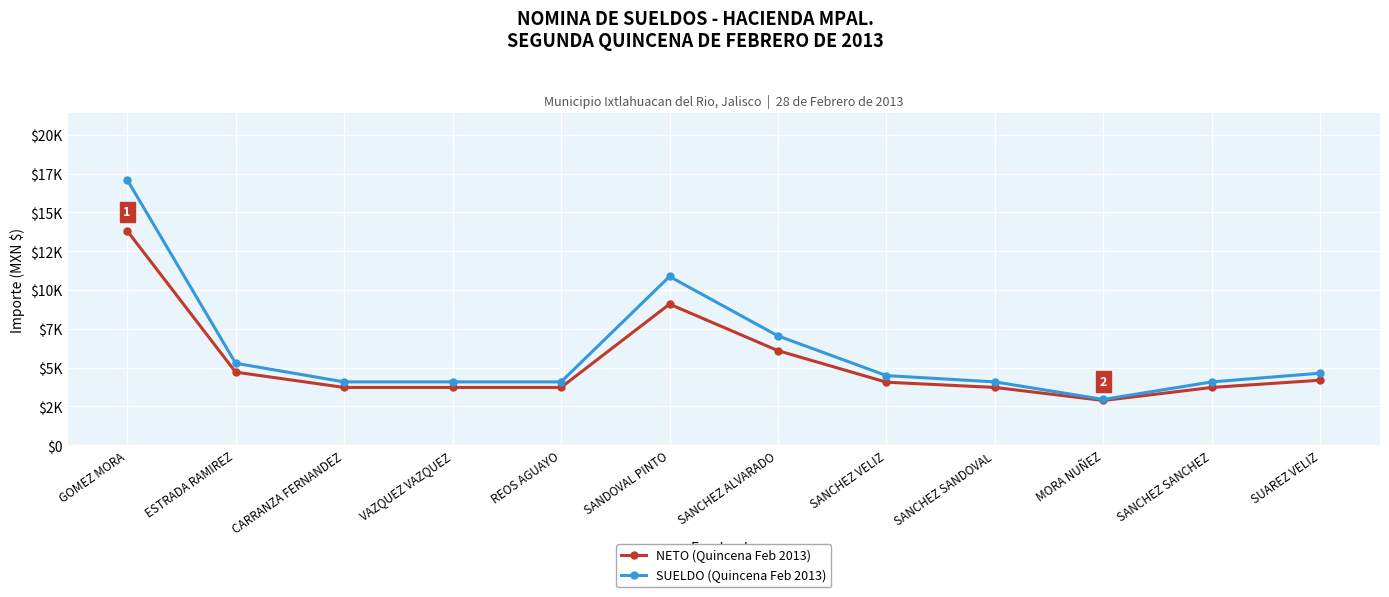

True or false: NETO (Quincena Feb 2013) has more than 2 interior local peaks.

False